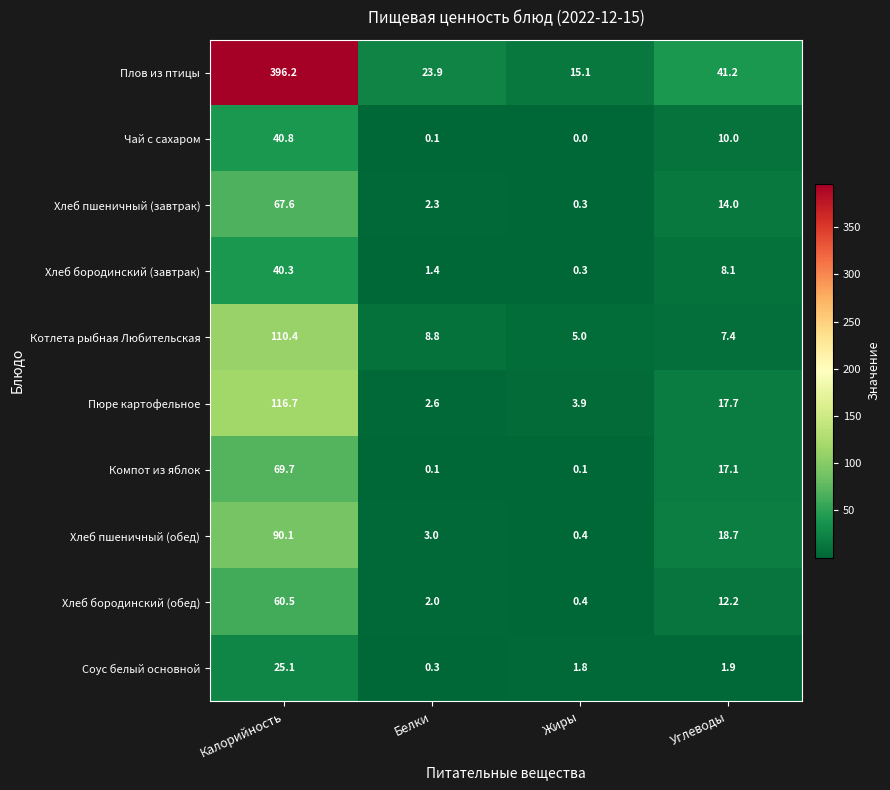

At how many categories does at least one series exceed 233?

1